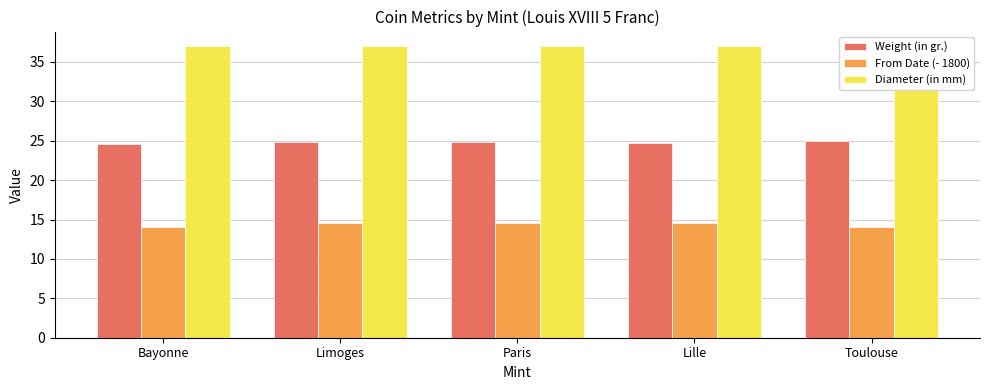

What position from the right is Bayonne?

5